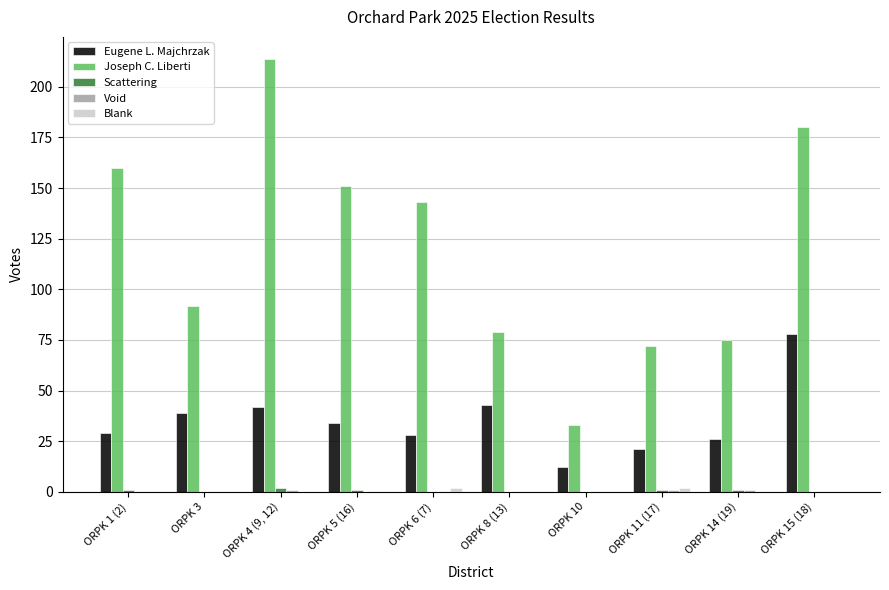

The value of Eugene L. Majchrzak at ORPK 5 (16) is 34. True or false?

True